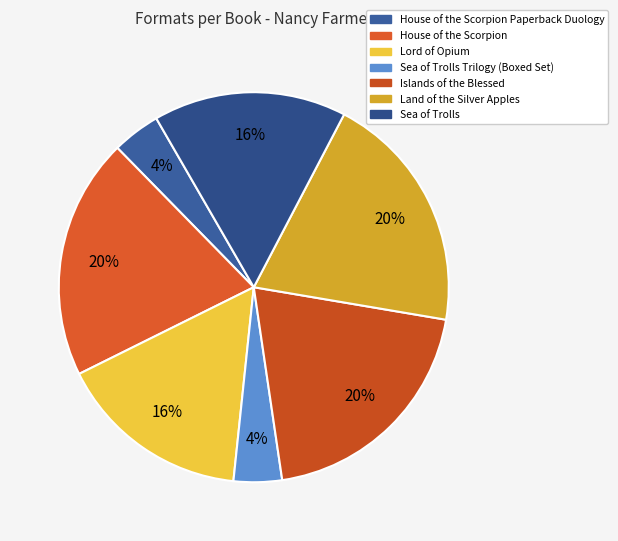

How many segments does this pie chart have?

7